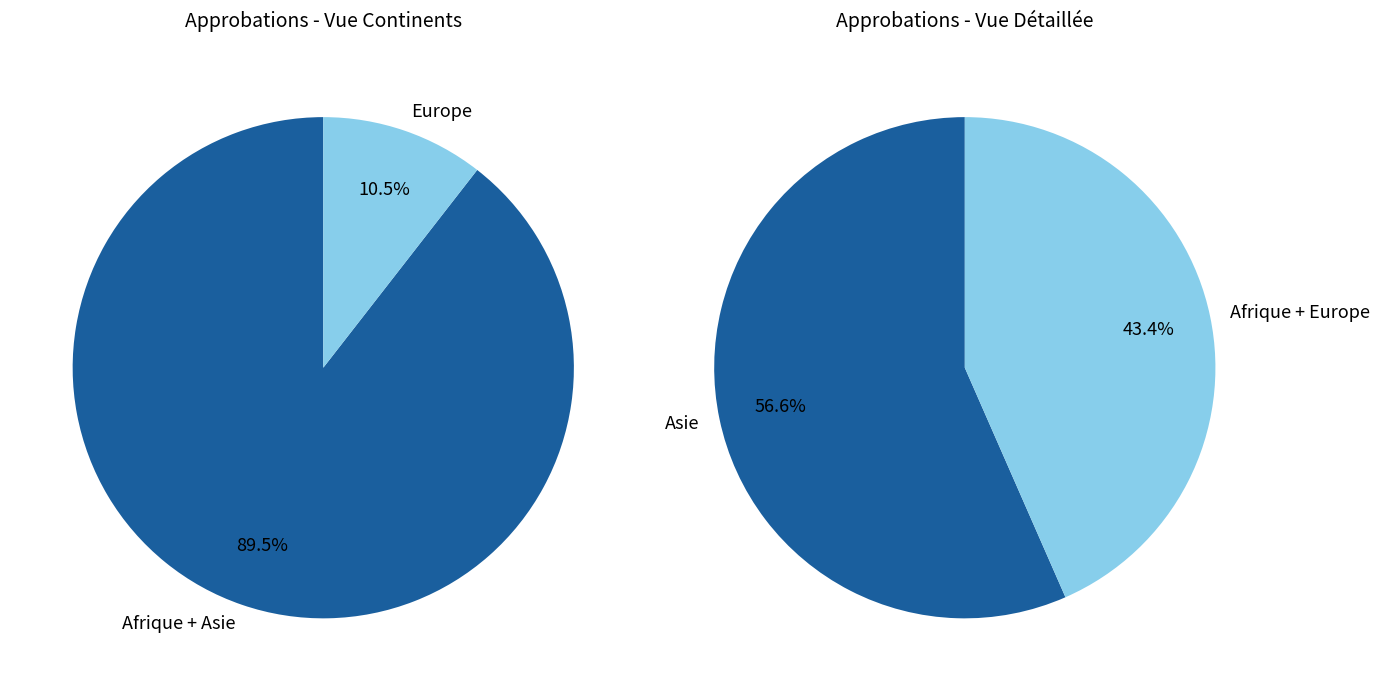

What percentage do Europe and Asie together represent?

67.1%